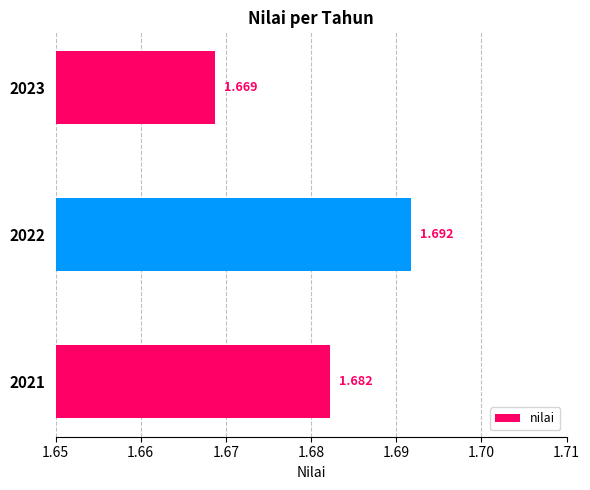

What is the sum of all values?

5.0